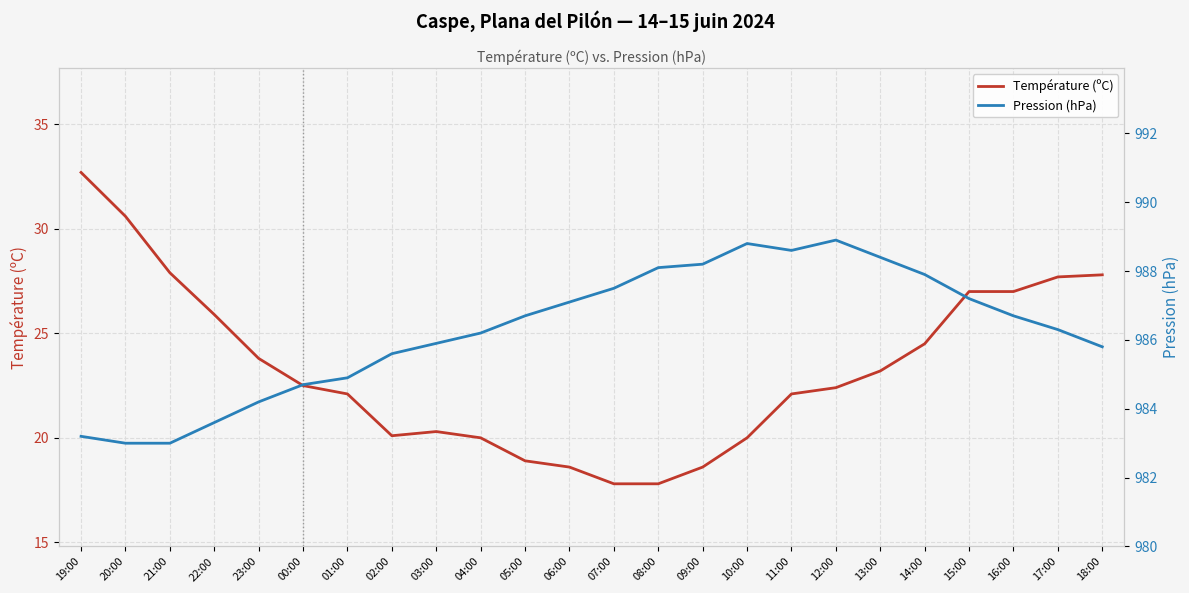

What is the sum of the Température (ºC) values at 14:00 and 05:00?

43.4